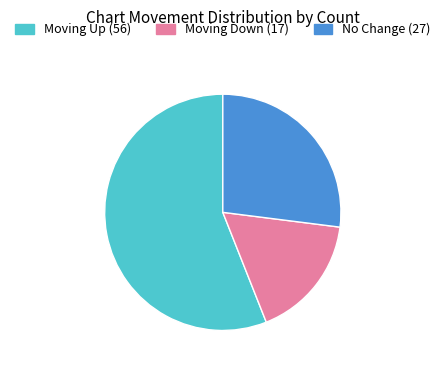

Is there any slice that represents more than half of the pie?

Yes